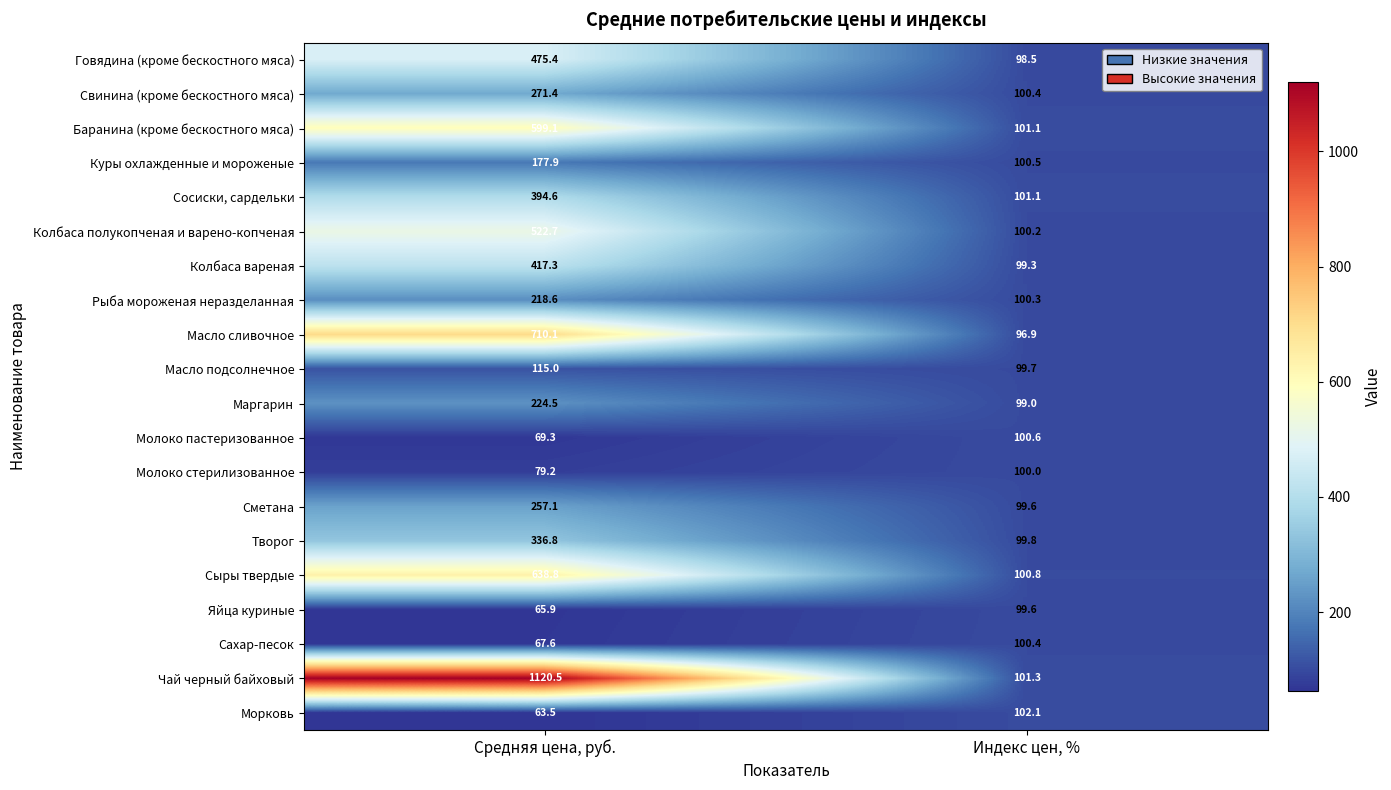

What is the smallest value displayed?

63.5